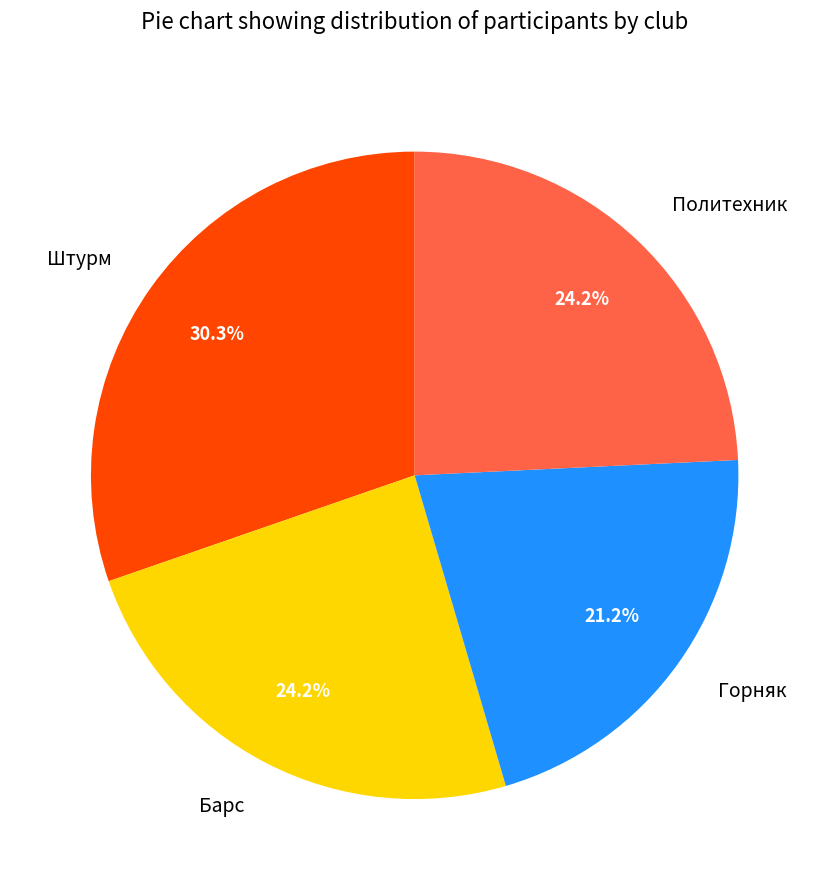

Is the sum of Барс and Штурм greater than half?

Yes